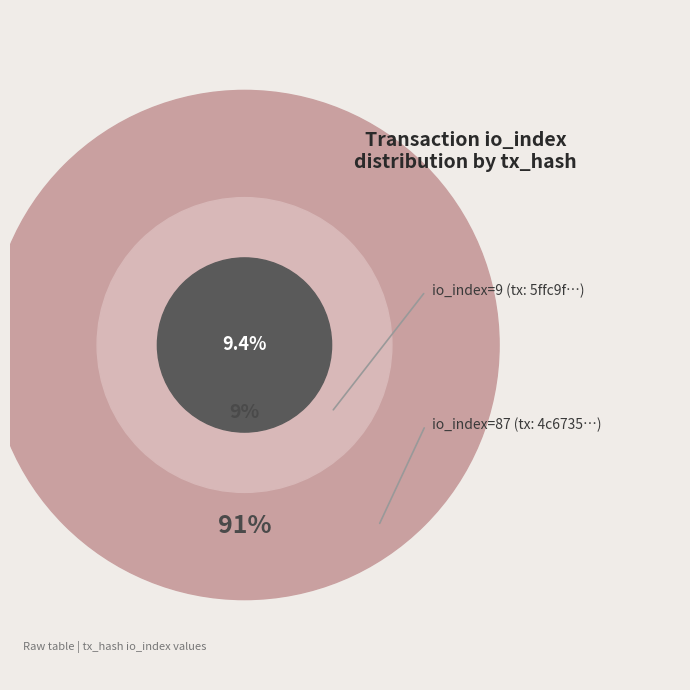

The values slice represents 91% of the pie. True or false?

True